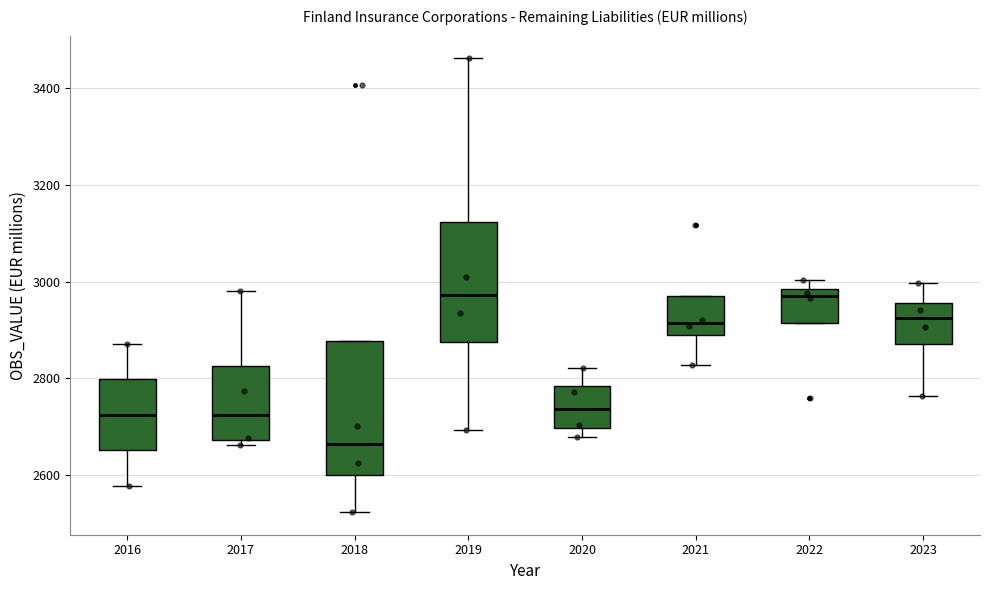

Where does the upper whisker of the box at x = 2022 end on the y-axis? The values are not printed on the chart, so give them approximately, as read against the axis.

3000